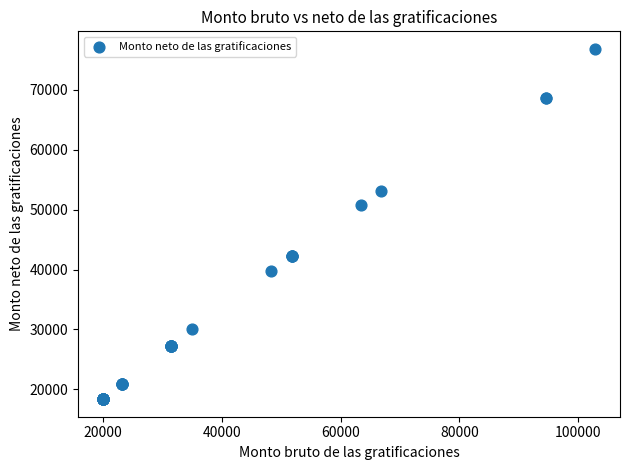

What Y value in the scatter plot is closest to 47588?

50759.8